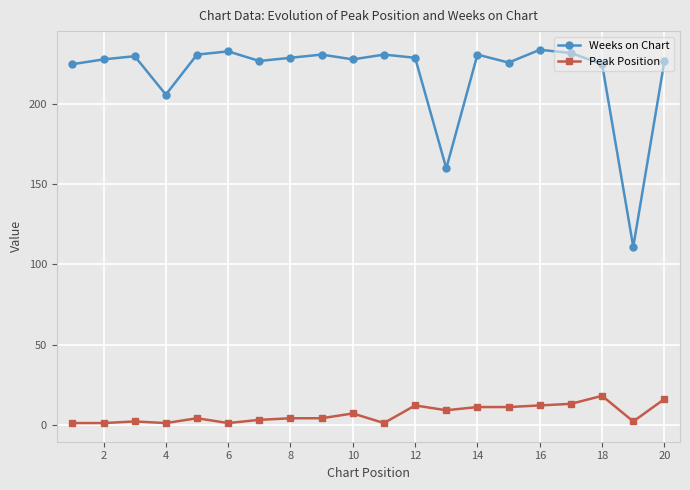

Which series has the largest range (max minus min)?

Weeks on Chart